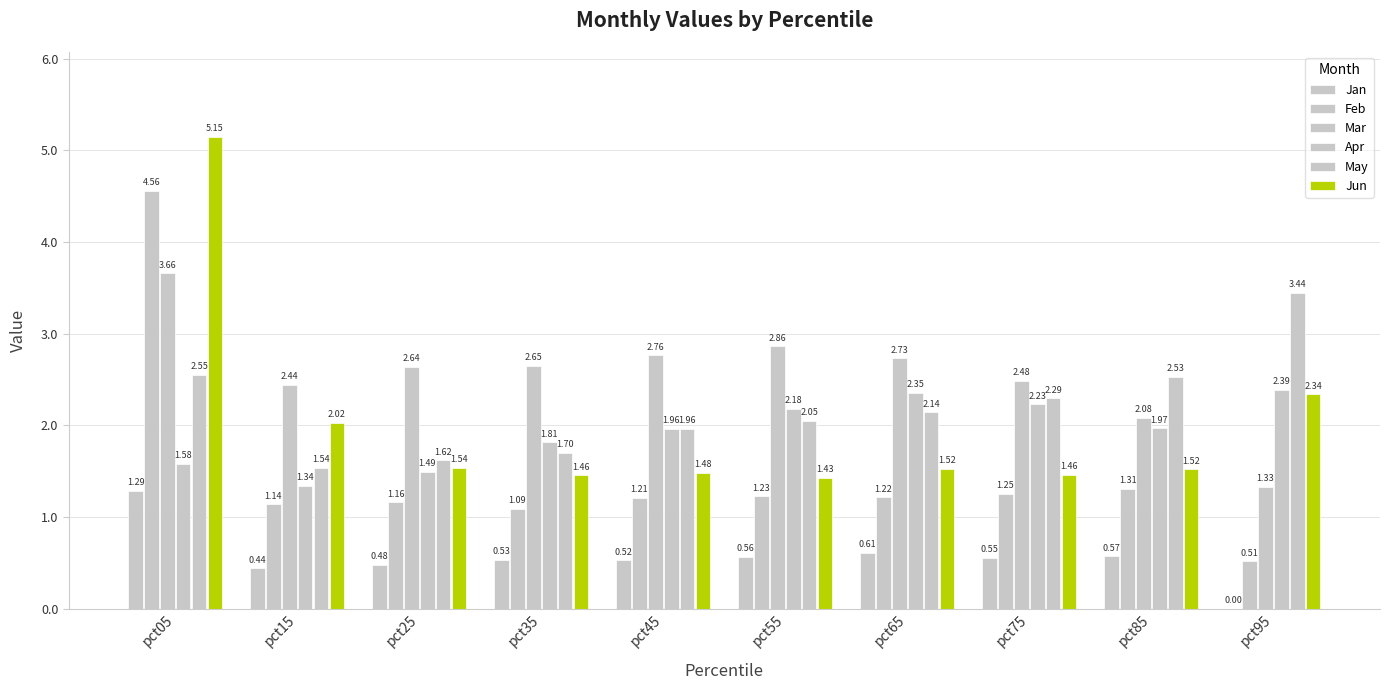

Count the number of categories in the chart.

10